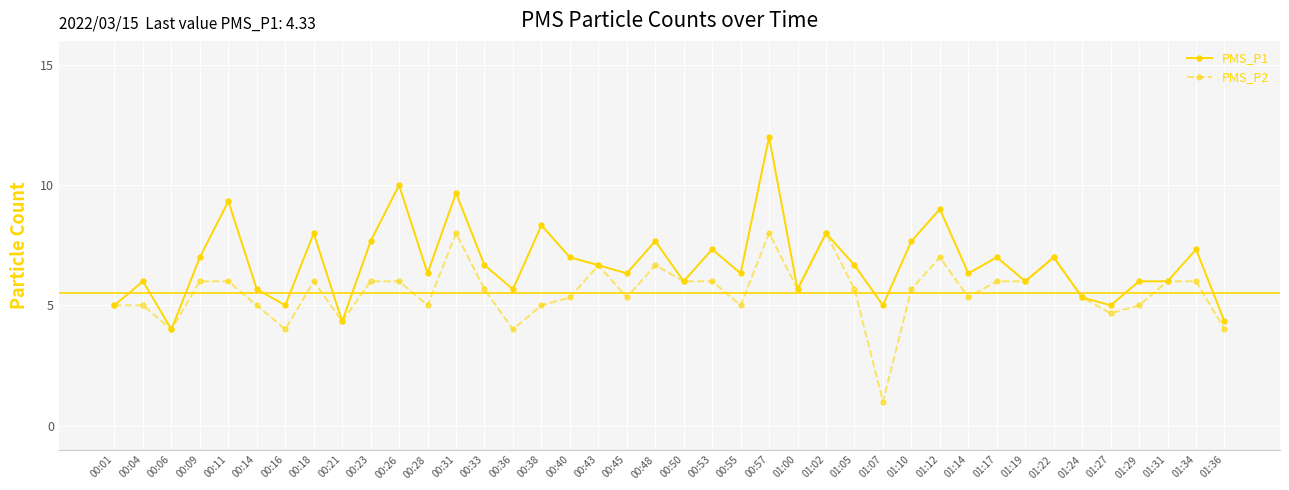

True or false: PMS_P1 has a value of 13.6 at 00:38.

False